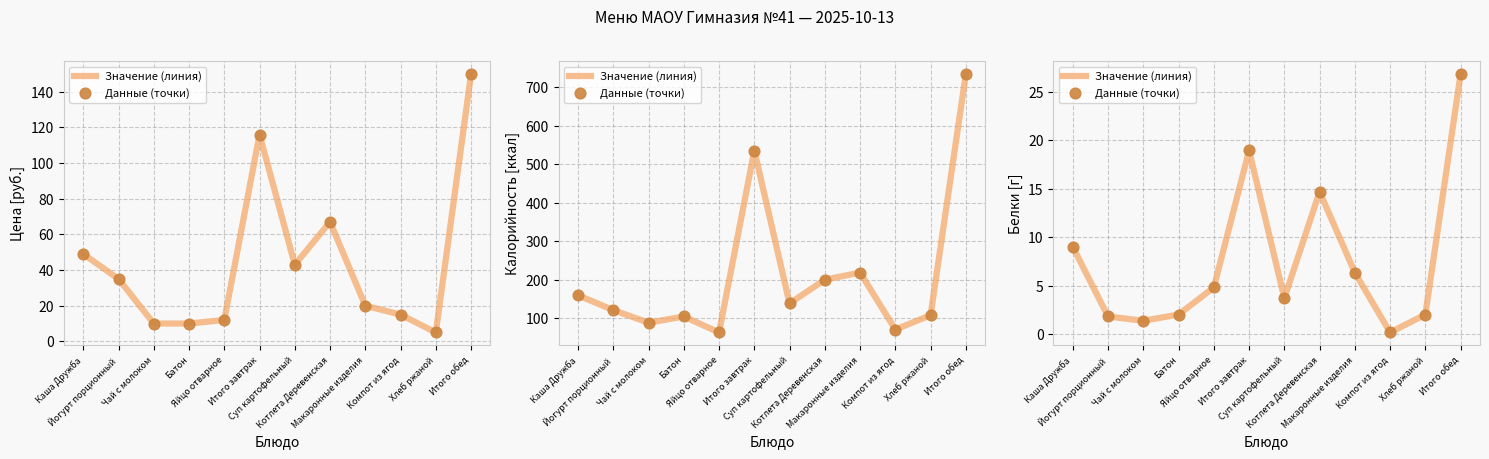

Which series has the largest Y range (max minus min)?

Значение (линия)